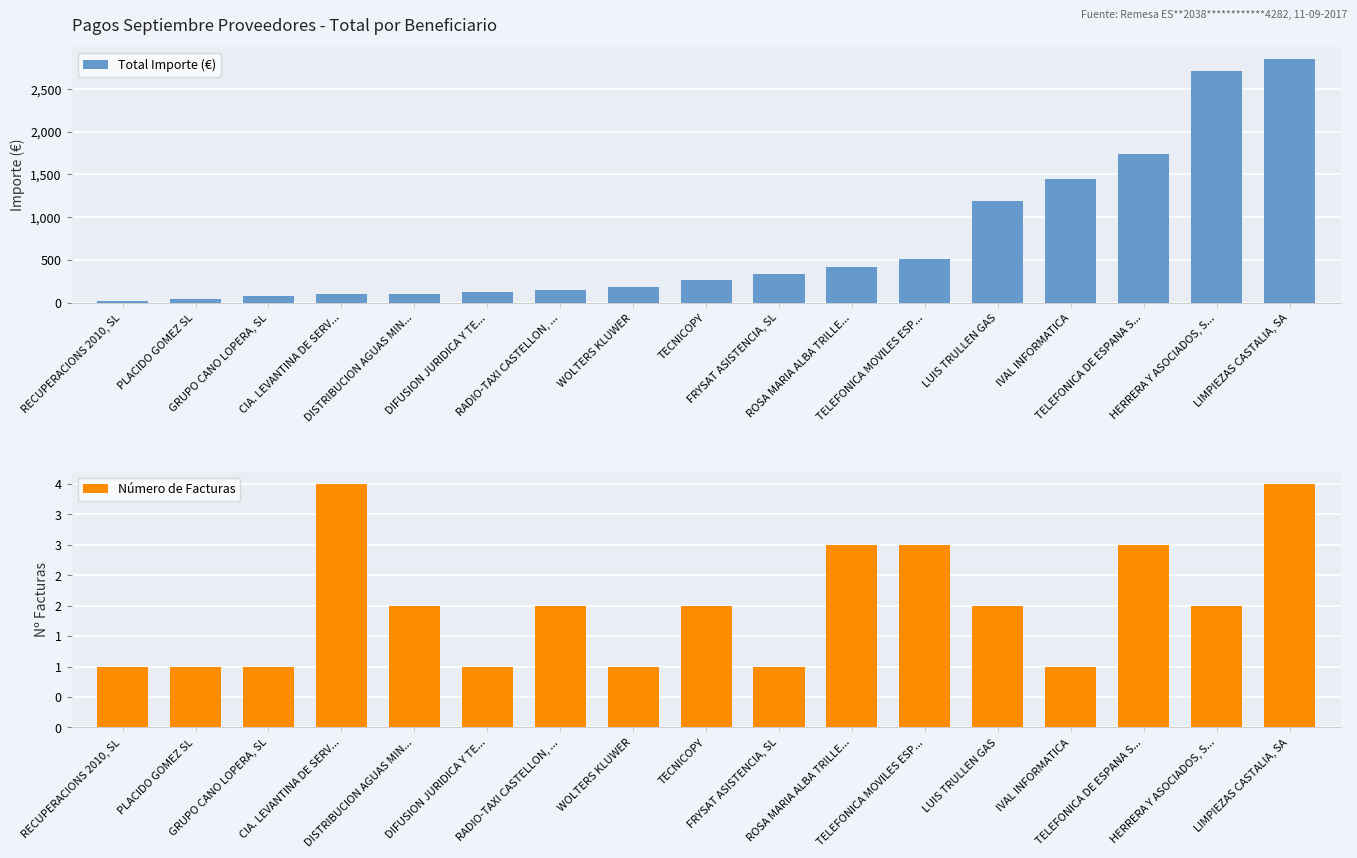

What is the difference between the Número de Facturas values at TELEFONICA DE ESPANA S... and GRUPO CANO LOPERA, SL?

2.0